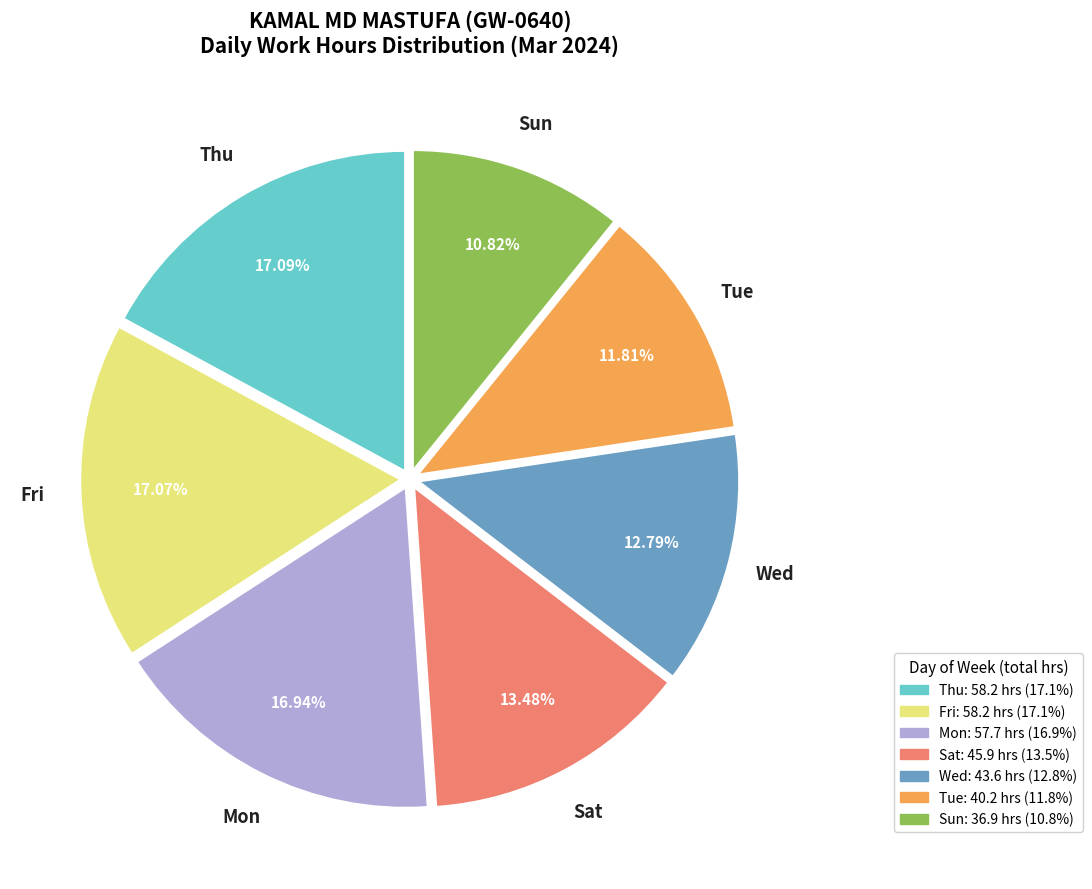

Is there any slice that represents more than half of the pie?

No